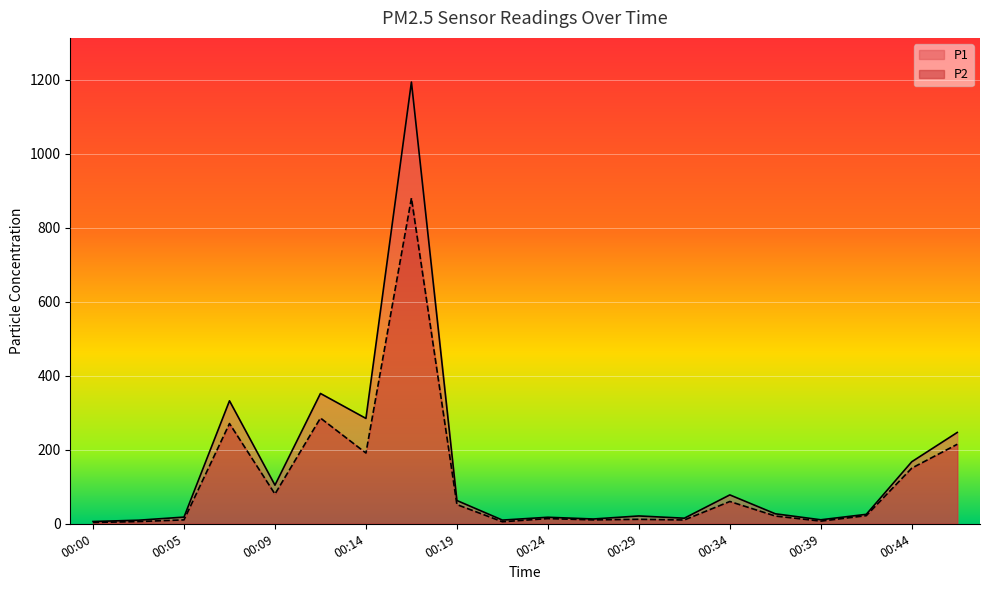

At which label does P2 reach its peak?

00:17